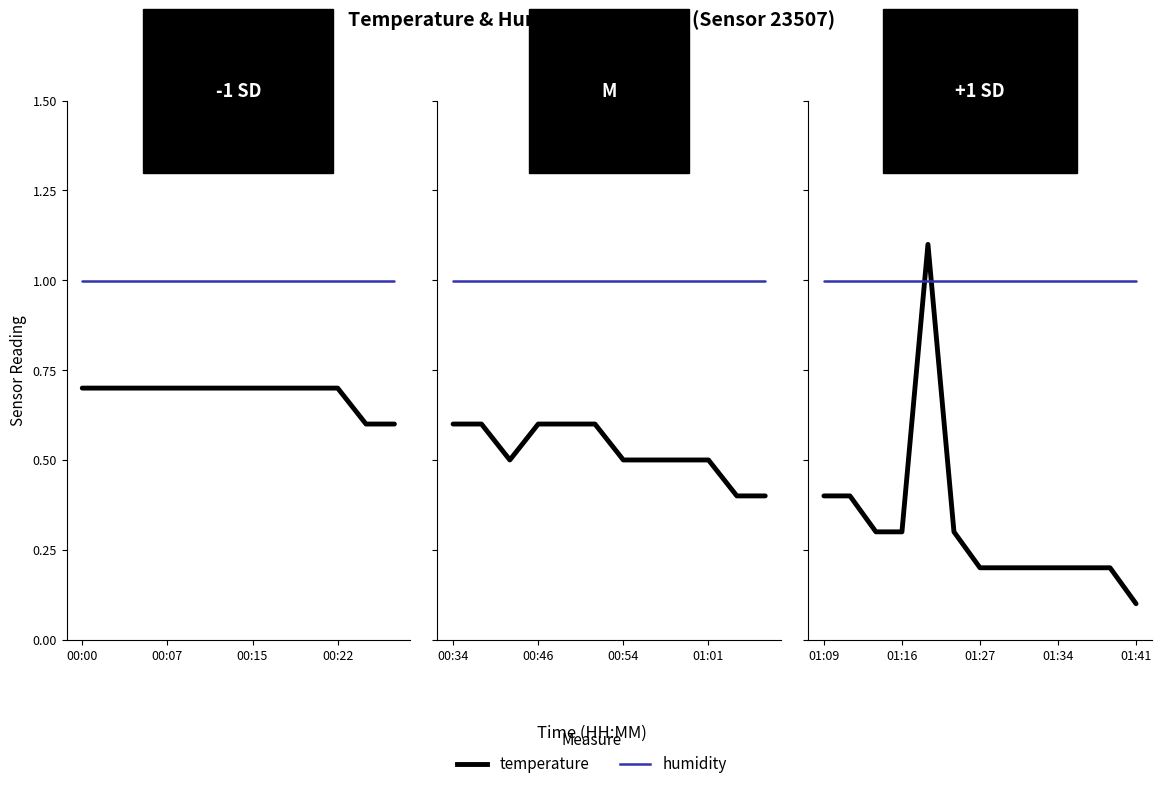

Which series has the largest range (max minus min)?

temperature